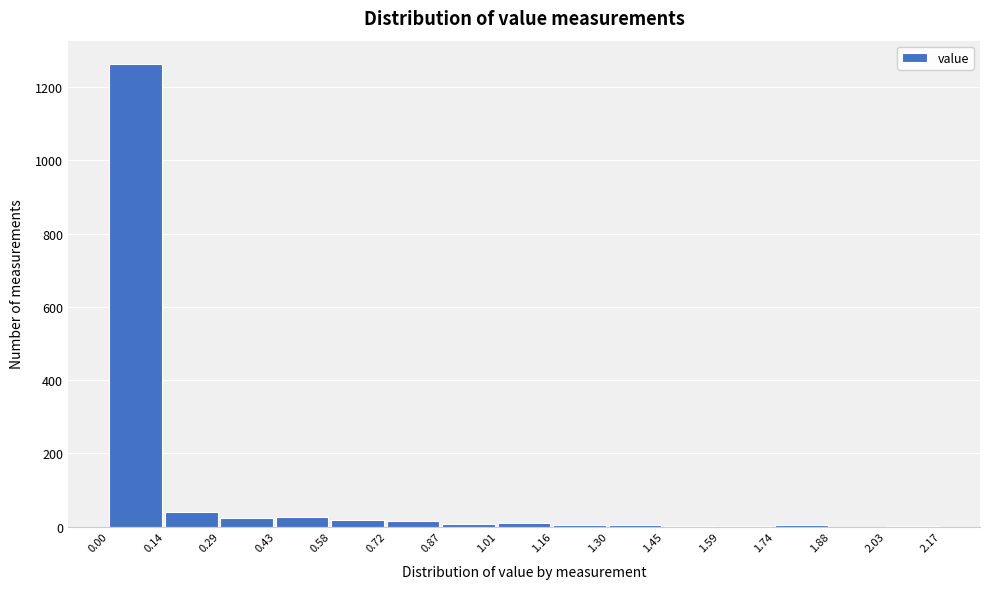

How tall is the bar that spans 0.29 to 0.43 on the x-axis? The values are not printed on the chart, so give them approximately, as read against the axis.

20